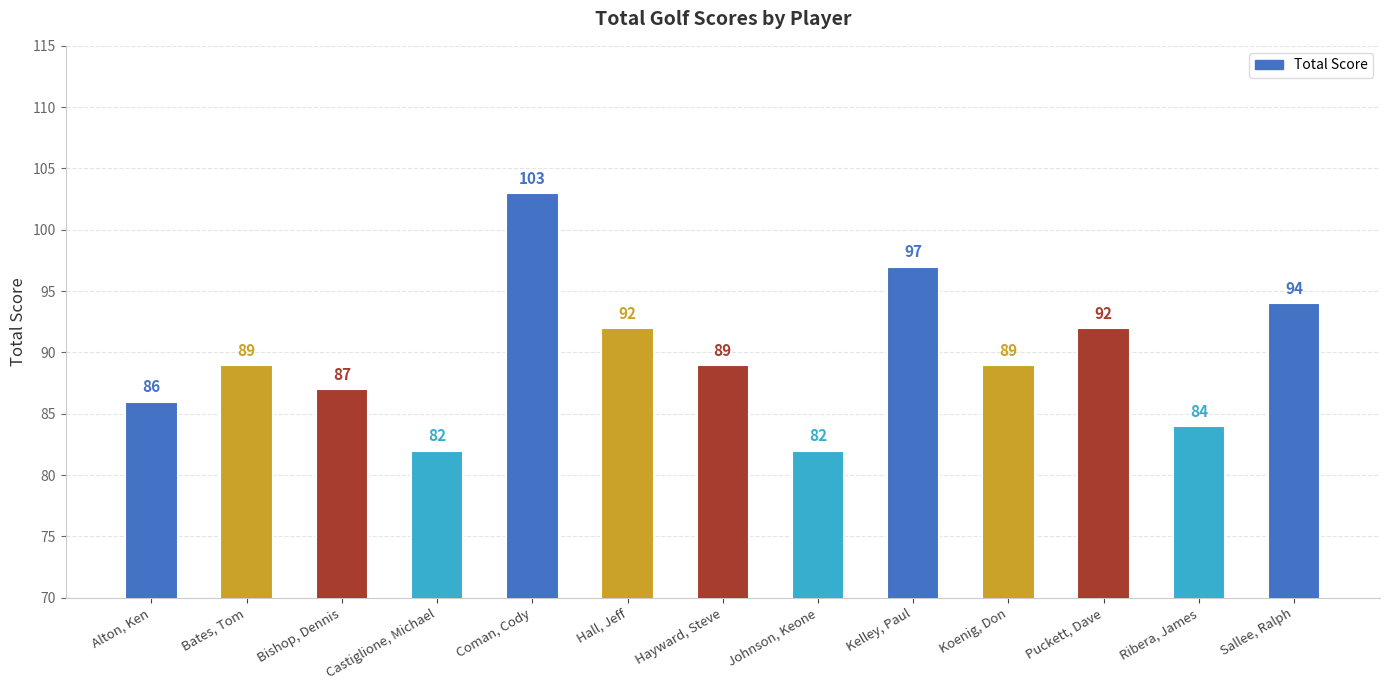

What is the difference between the values at Bishop, Dennis and Kelley, Paul?

10